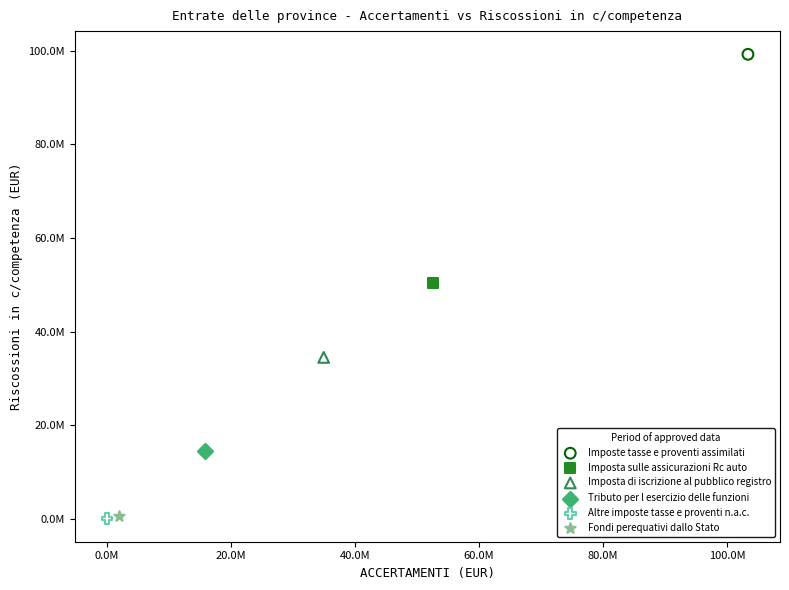

Which series contains the highest Y value?

Imposte tasse e proventi assimilati